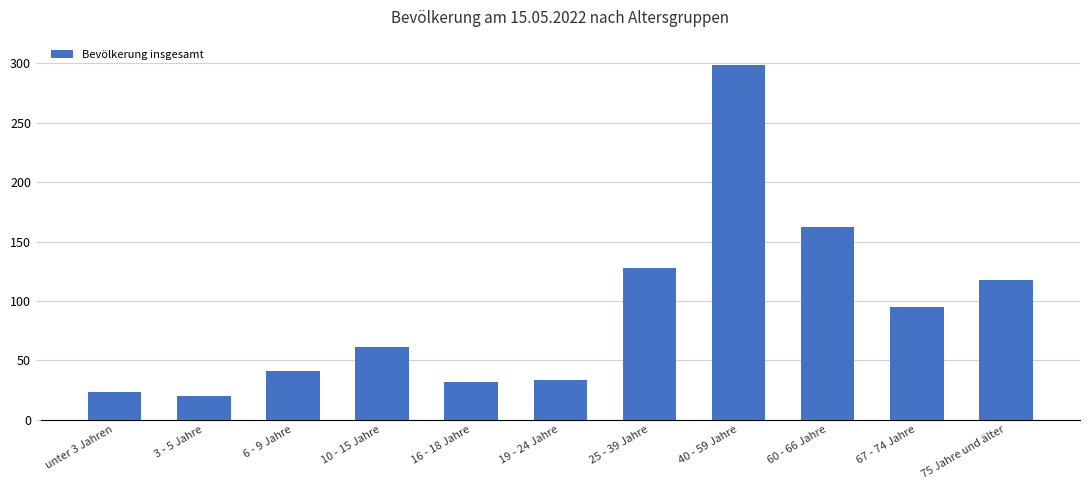

What is the label of the 6th bar from the right?

19 - 24 Jahre